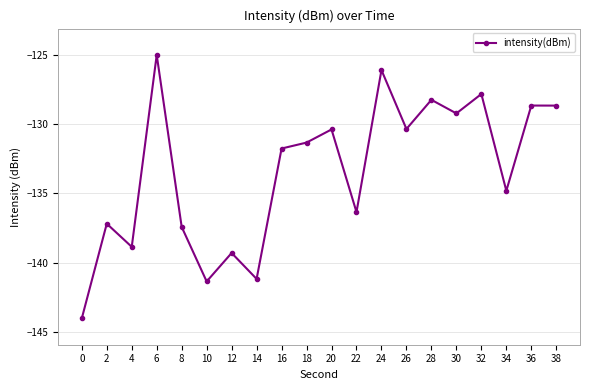

What is the sum of the values at 4 and 30?

-268.1